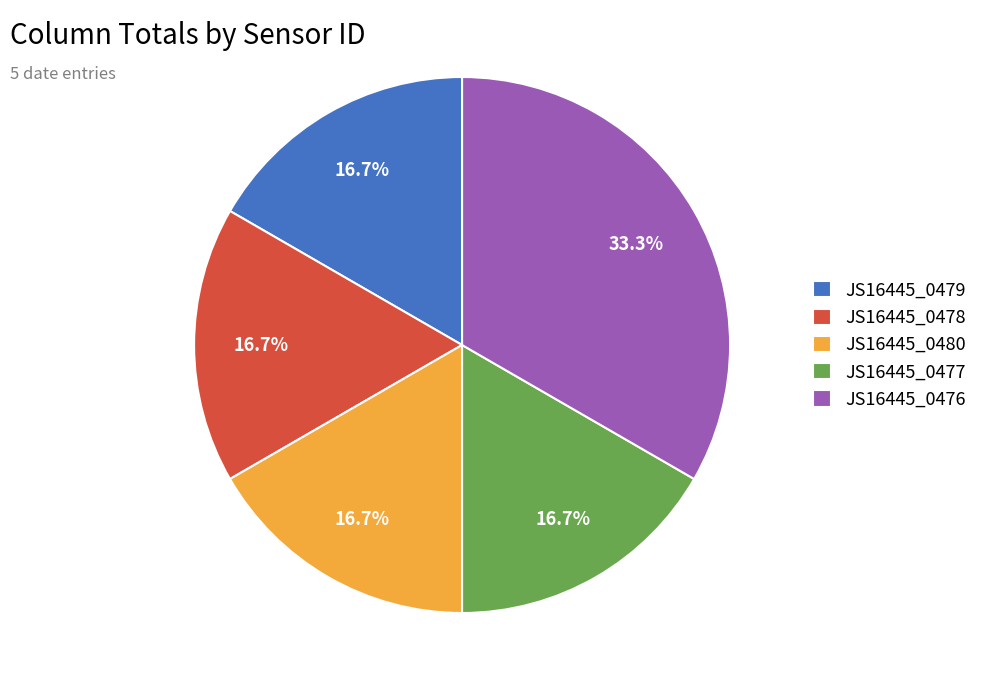

What is the ratio of the value at JS16445_0480 to the value at JS16445_0479?

1.0